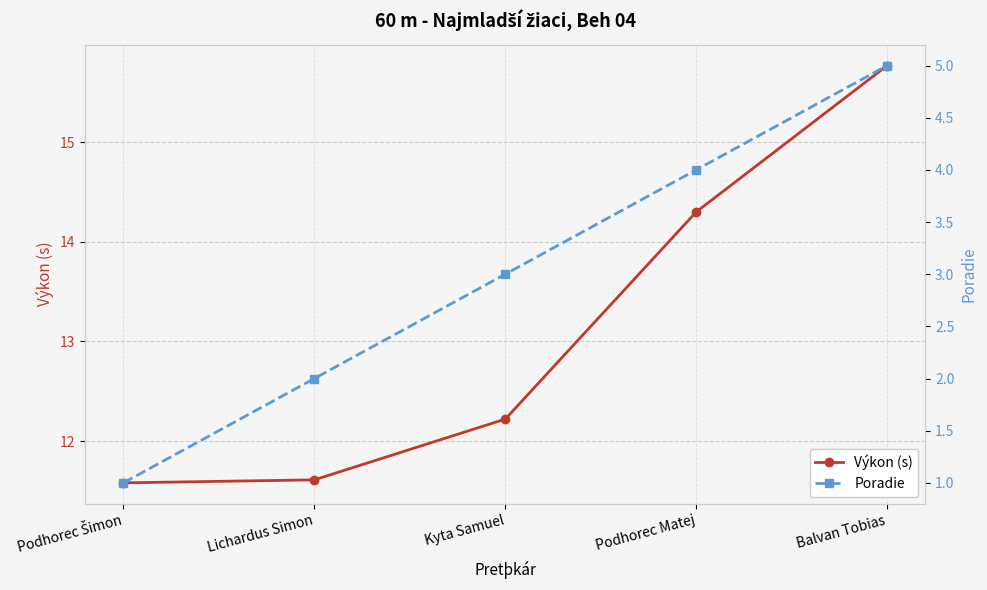

What are all the series names shown in the legend?

Výkon (s), Poradie